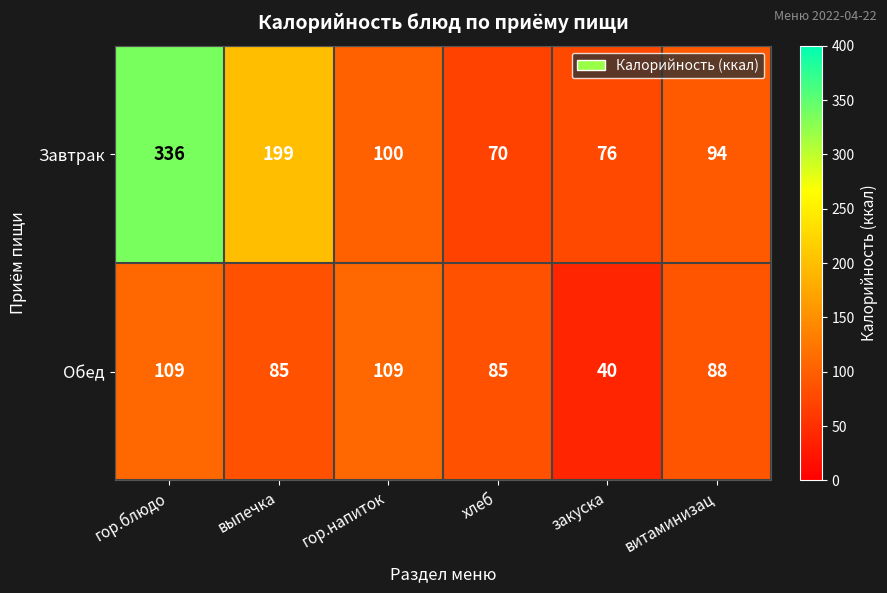

Is the value of Завтрак at гор.напиток greater than the value of Обед at витаминизац?

Yes